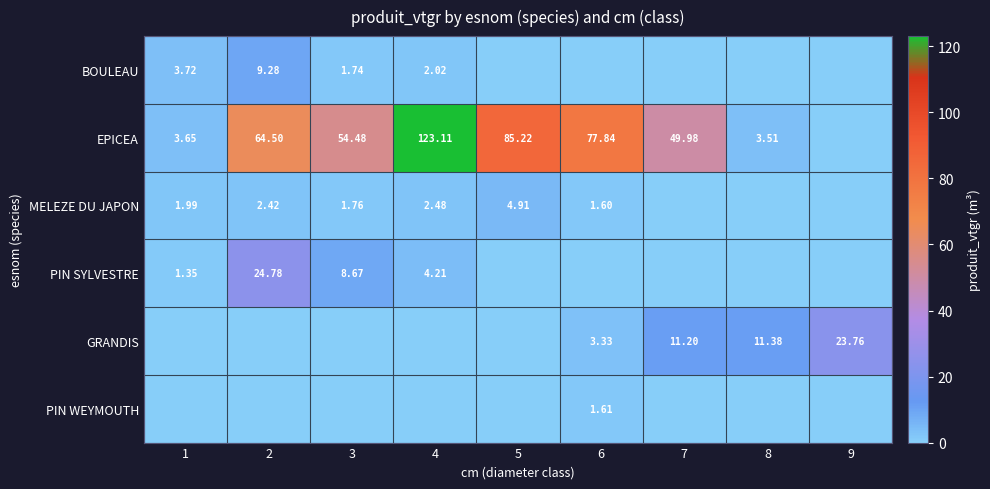

What is the spread (max minus min) of values at 5?

85.2